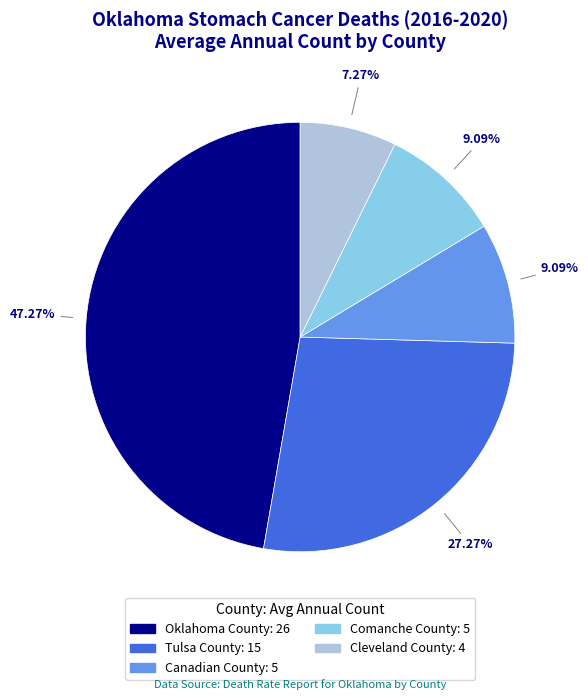

Is it true that Canadian County is 1% of the pie?

False